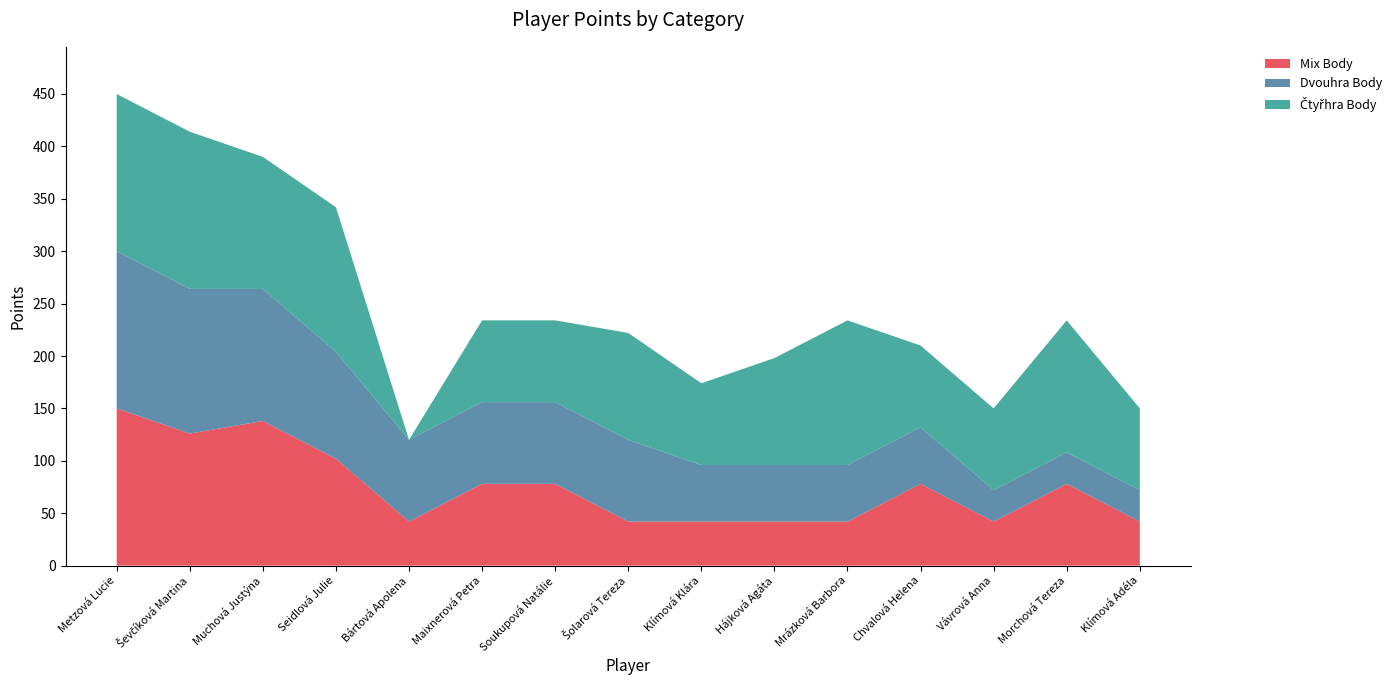

Reading left to right, extract all data points from this chart.

Mix Body: 150	126	138	102	42	78	78	42	42	42	42	78	42	78	42
Dvouhra Body: 150	138	126	102	78	78	78	78	54	54	54	54	30	30	30
Čtyřhra Body: 150	150	126	138	0	78	78	102	78	102	138	78	78	126	78